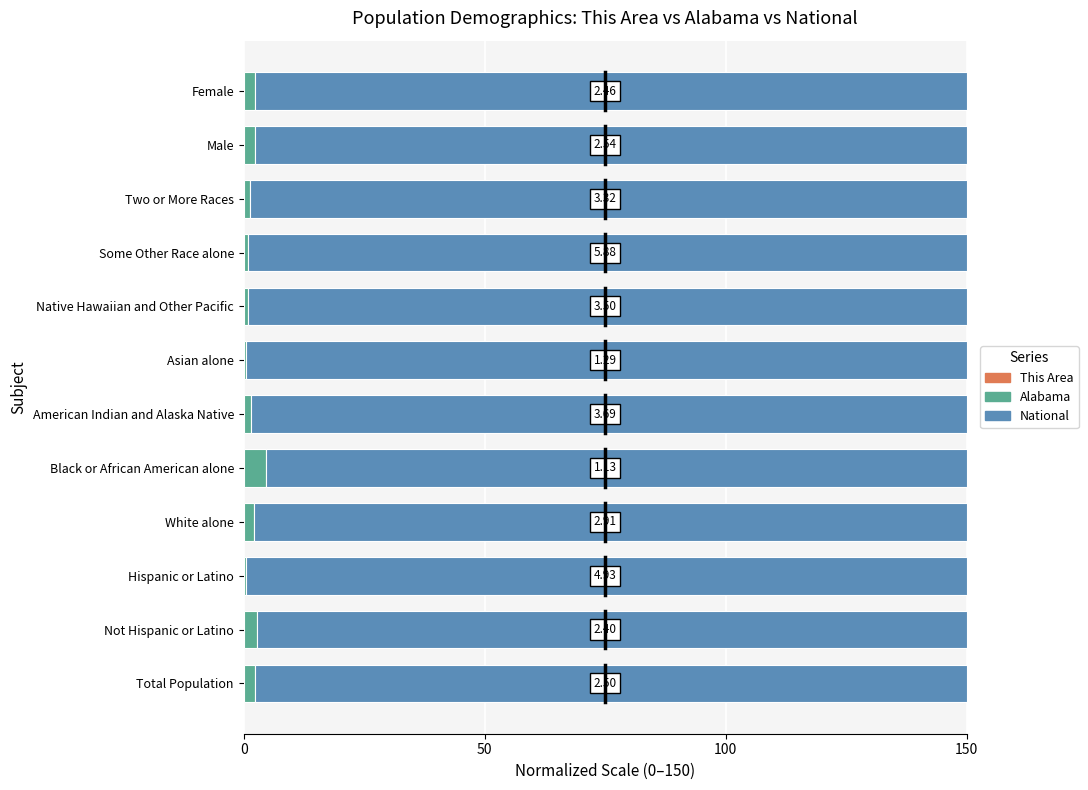

Count the number of data series in this chart.

3